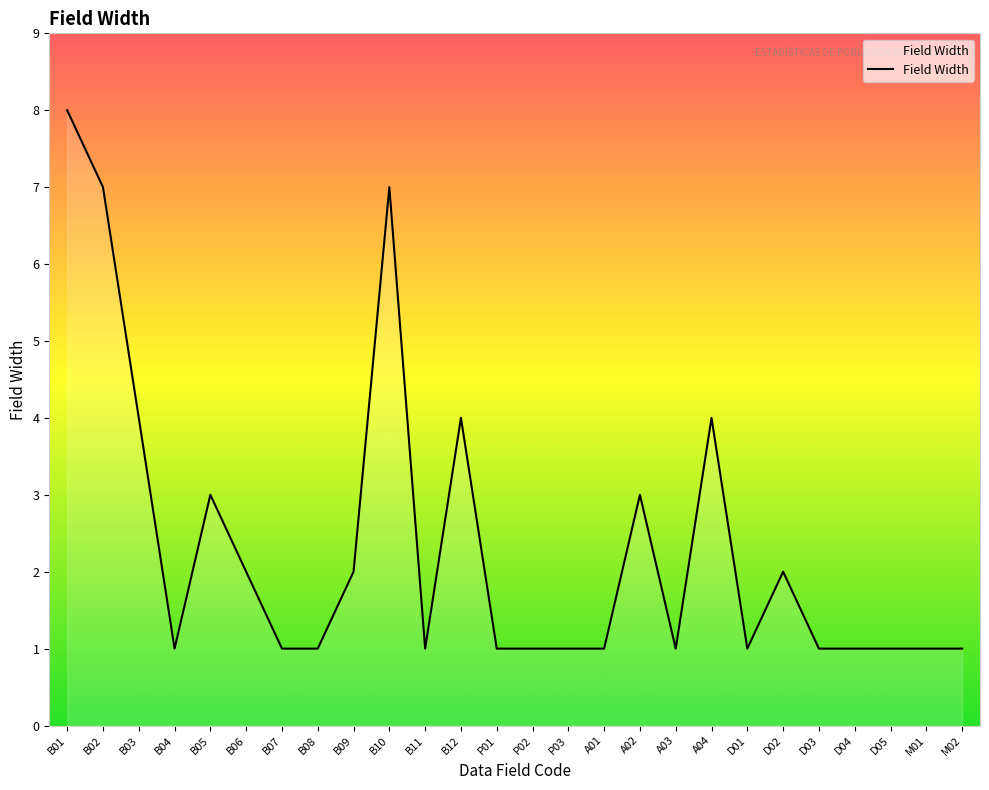

Reading left to right, list all the values displayed in this chart.

B01=8	B02=7	B03=4	B04=1	B05=3	B06=2	B07=1	B08=1	B09=2	B10=7	B11=1	B12=4	P01=1	P02=1	P03=1	A01=1	A02=3	A03=1	A04=4	D01=1	D02=2	D03=1	D04=1	D05=1	M01=1	M02=1